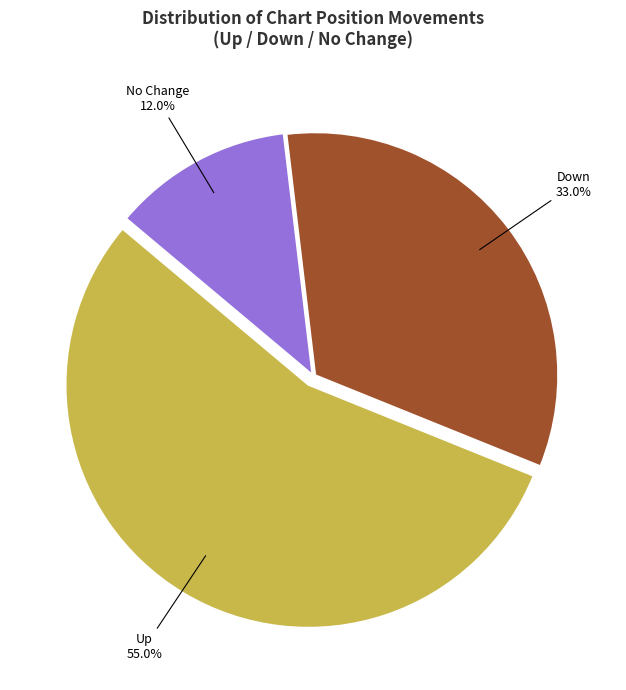

Which category has the smallest portion of the pie?

No Change 12.0%